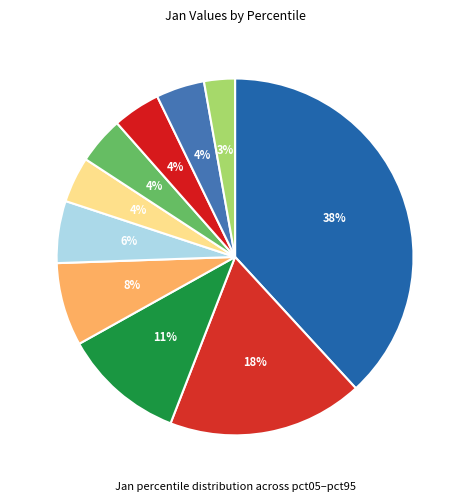

Is there a majority slice in this chart?

No